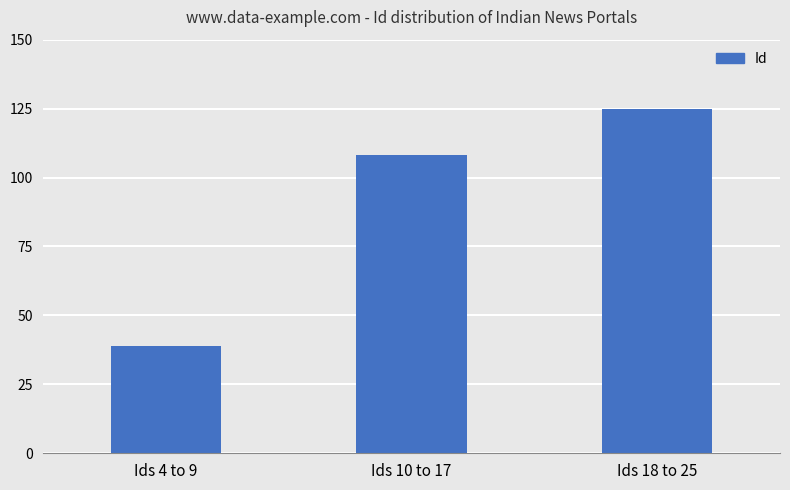

How many categories are shown in the chart?

3